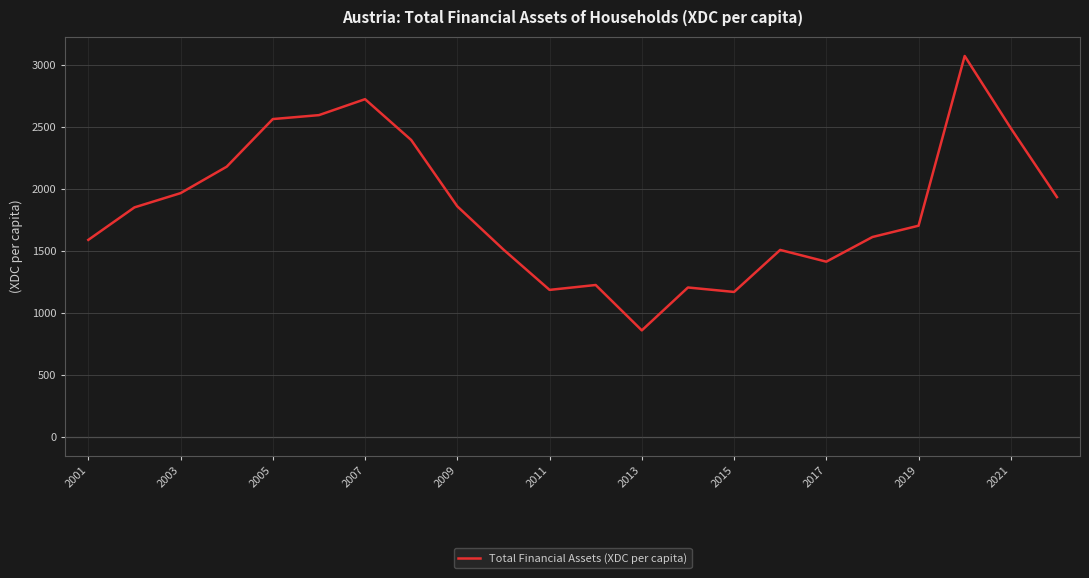

What is the maximum value shown in the chart?

3071.1